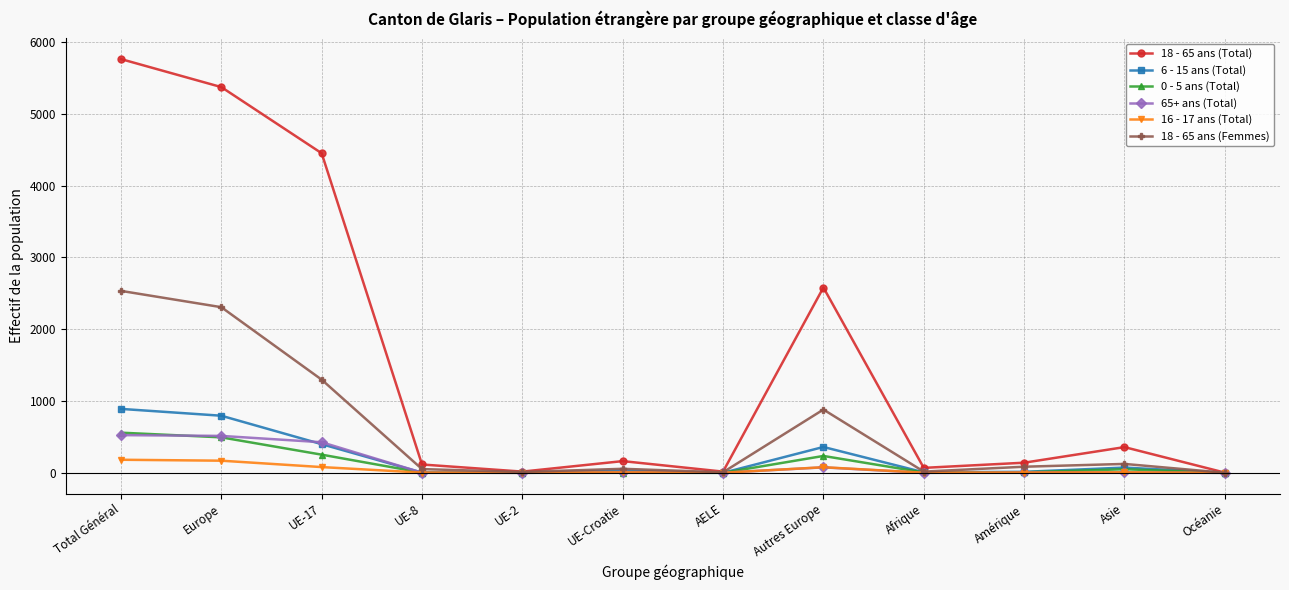

How many data points in 18 - 65 ans (Femmes) are less than 85?

6